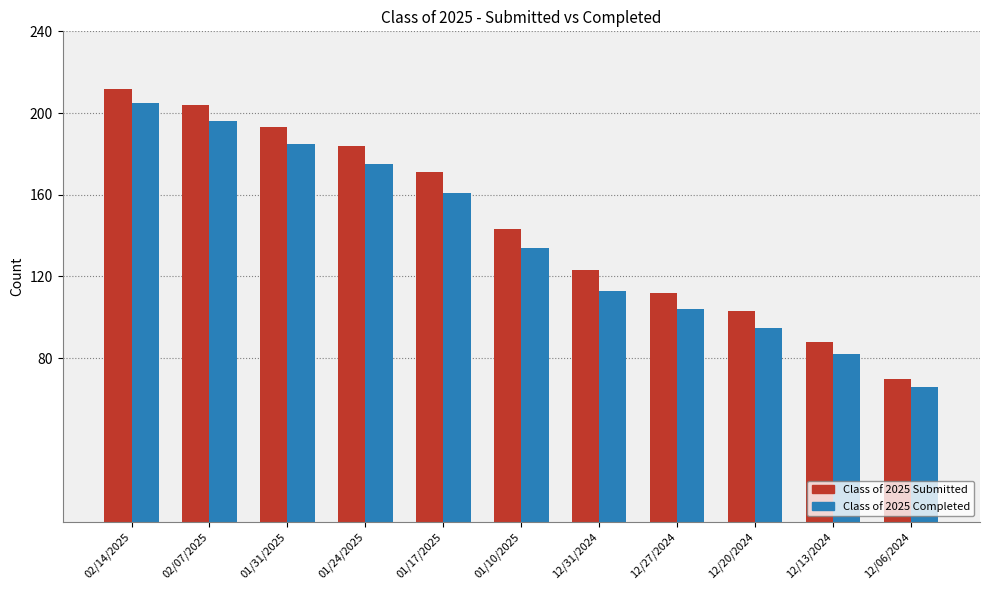

What is the label of the 11th bar from the right?

02/14/2025